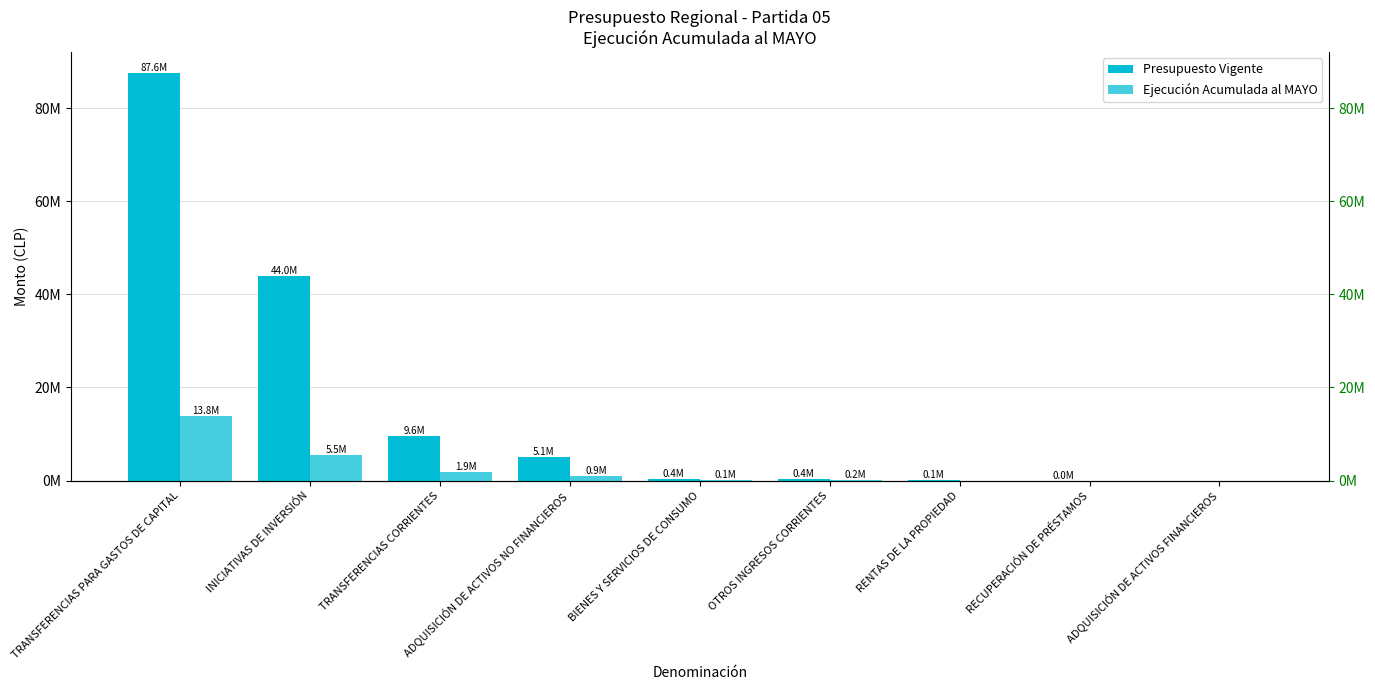

The value of Ejecución Acumulada al MAYO at TRANSFERENCIAS PARA GASTOS DE CAPITAL is 13790163. True or false?

True